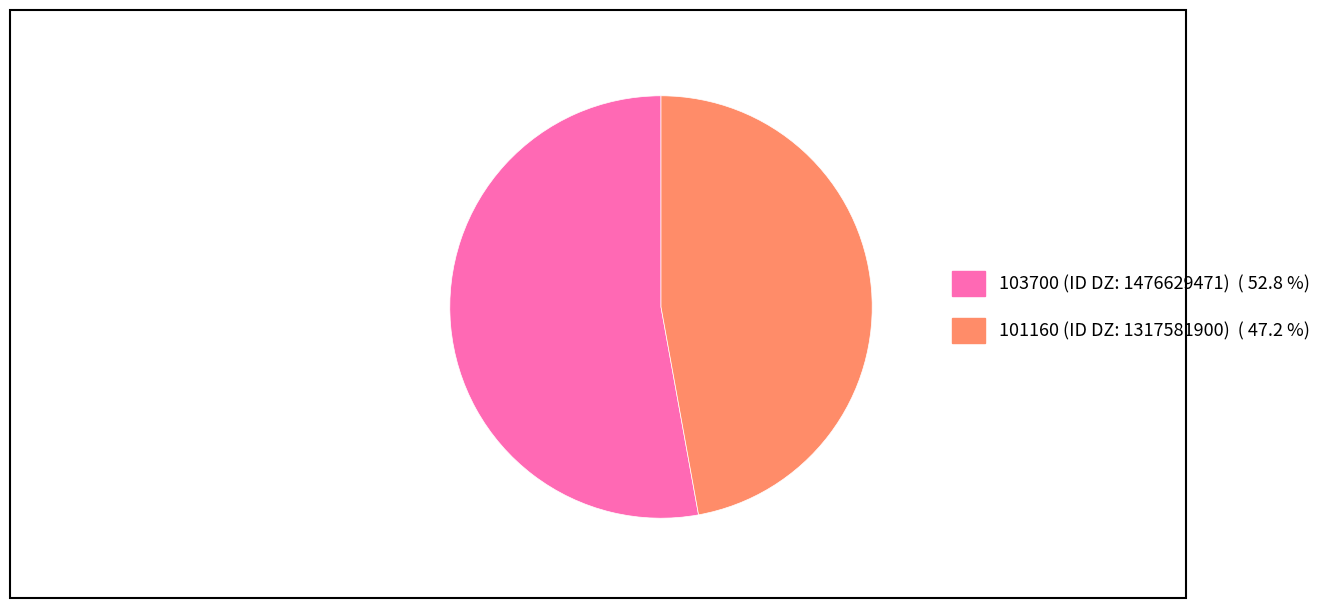

Combined, do 103700 (ID DZ: 1476629471) ( 52.8 %) and 101160 (ID DZ: 1317581900) ( 47.2 %) account for over 50%?

Yes